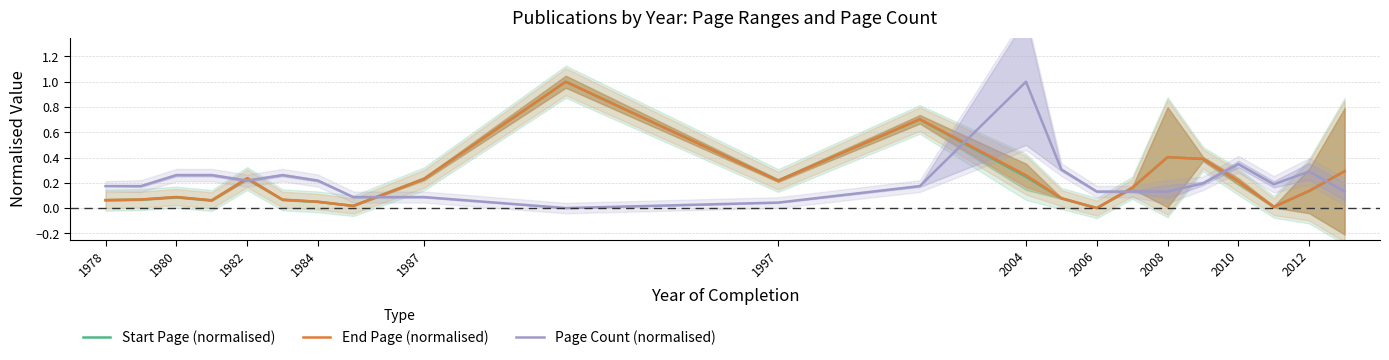

Is the value of Page Count (normalised) at 2008 greater than the value of Start Page (normalised) at 1978?

Yes